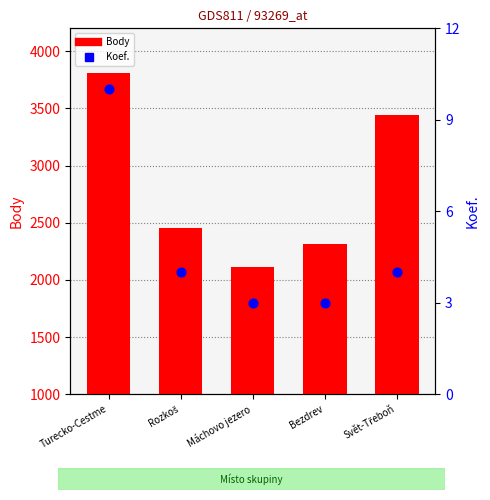

Which series has the largest Y range (max minus min)?

Body